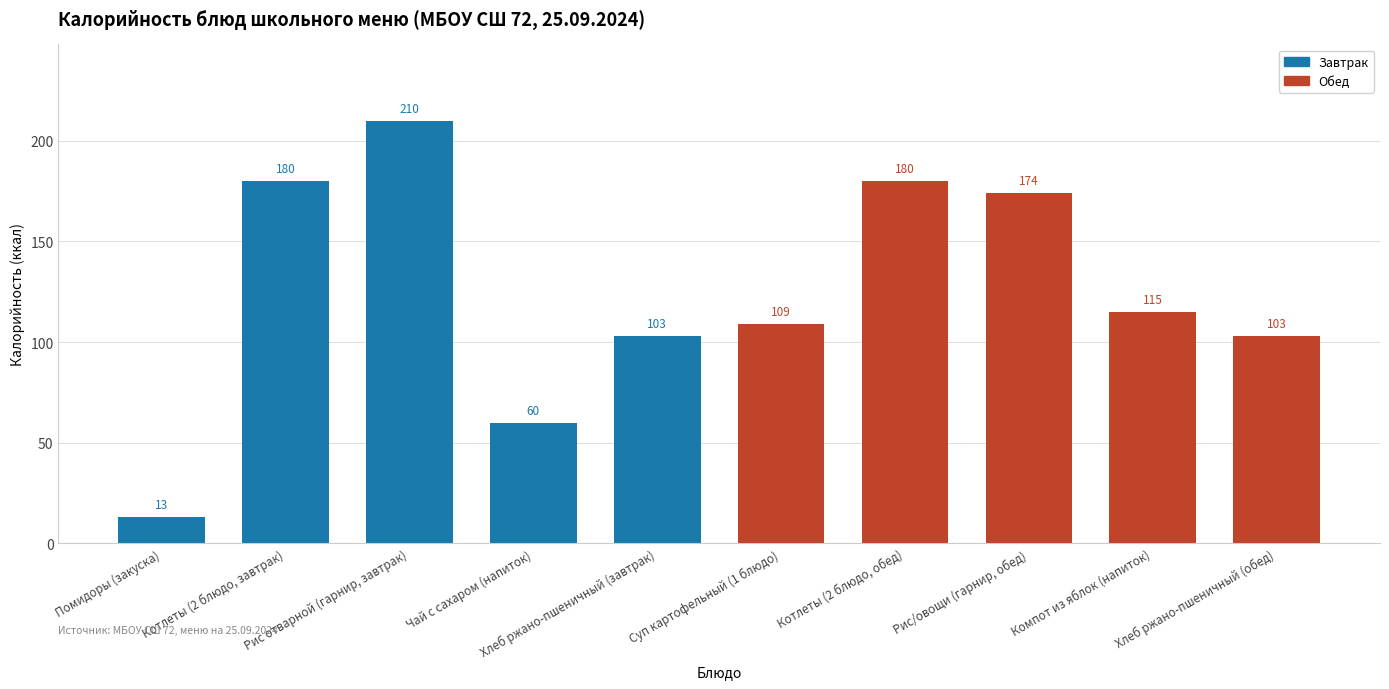

What is the minimum value shown in the chart?

13